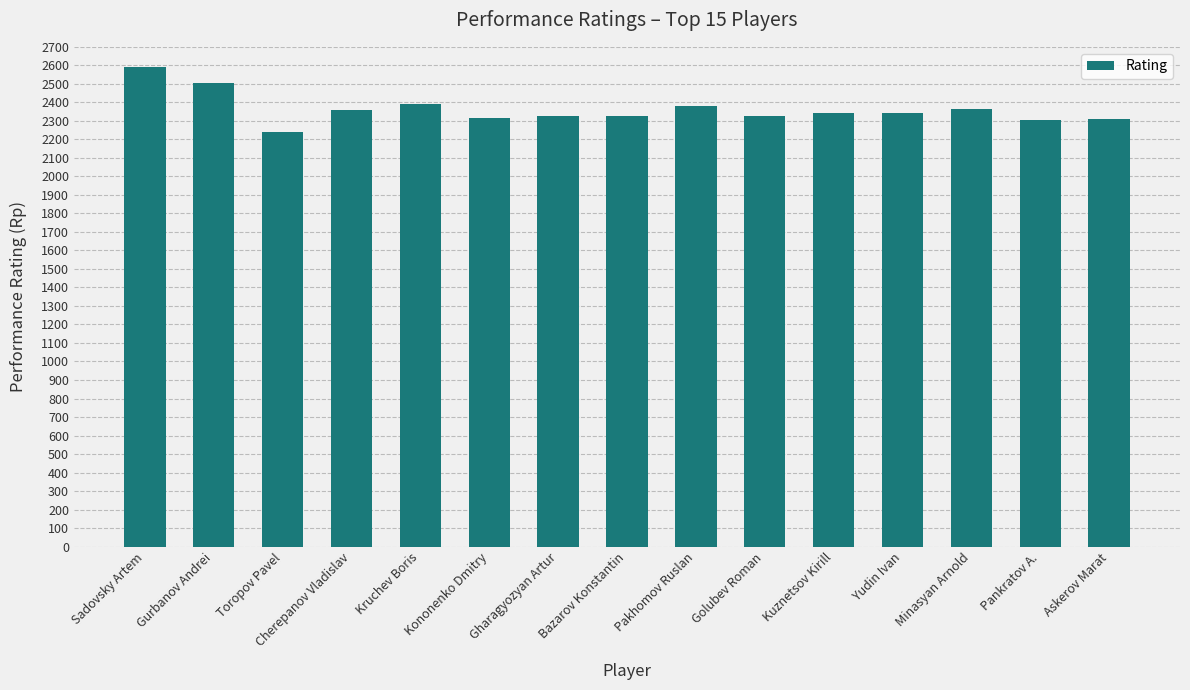

What is the change in value from Toropov Pavel to Kuznetsov Kirill?

+100